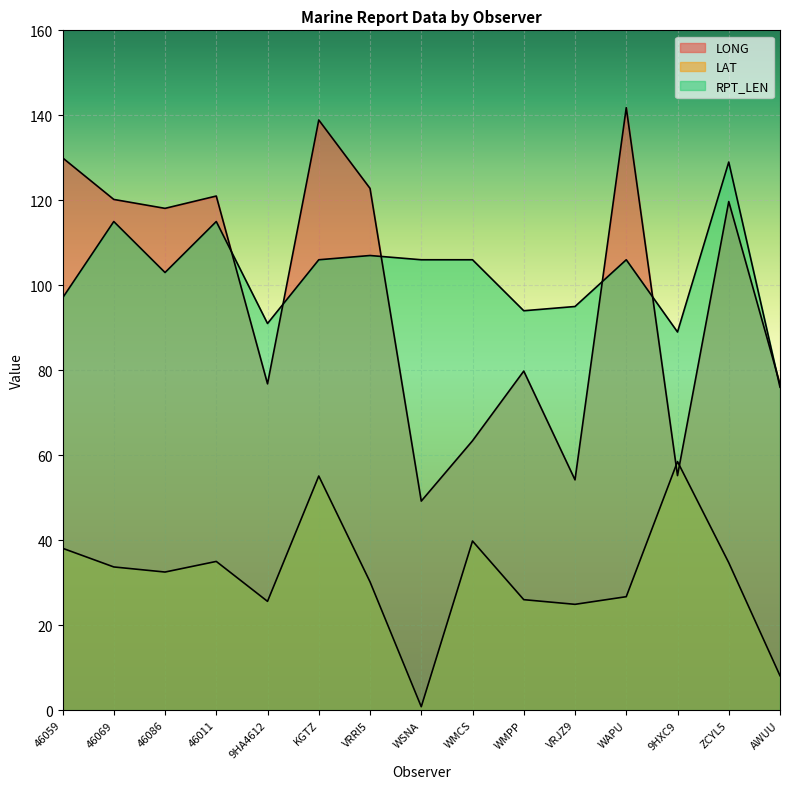

What is the total value across all series at 9HXC9?

202.7